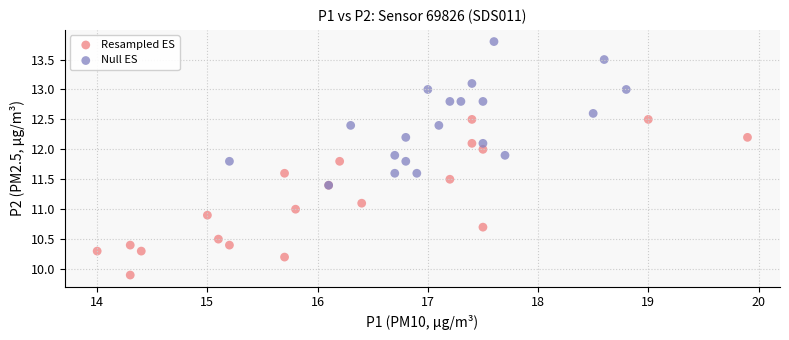

Which series reaches the minimum Y coordinate?

Resampled ES